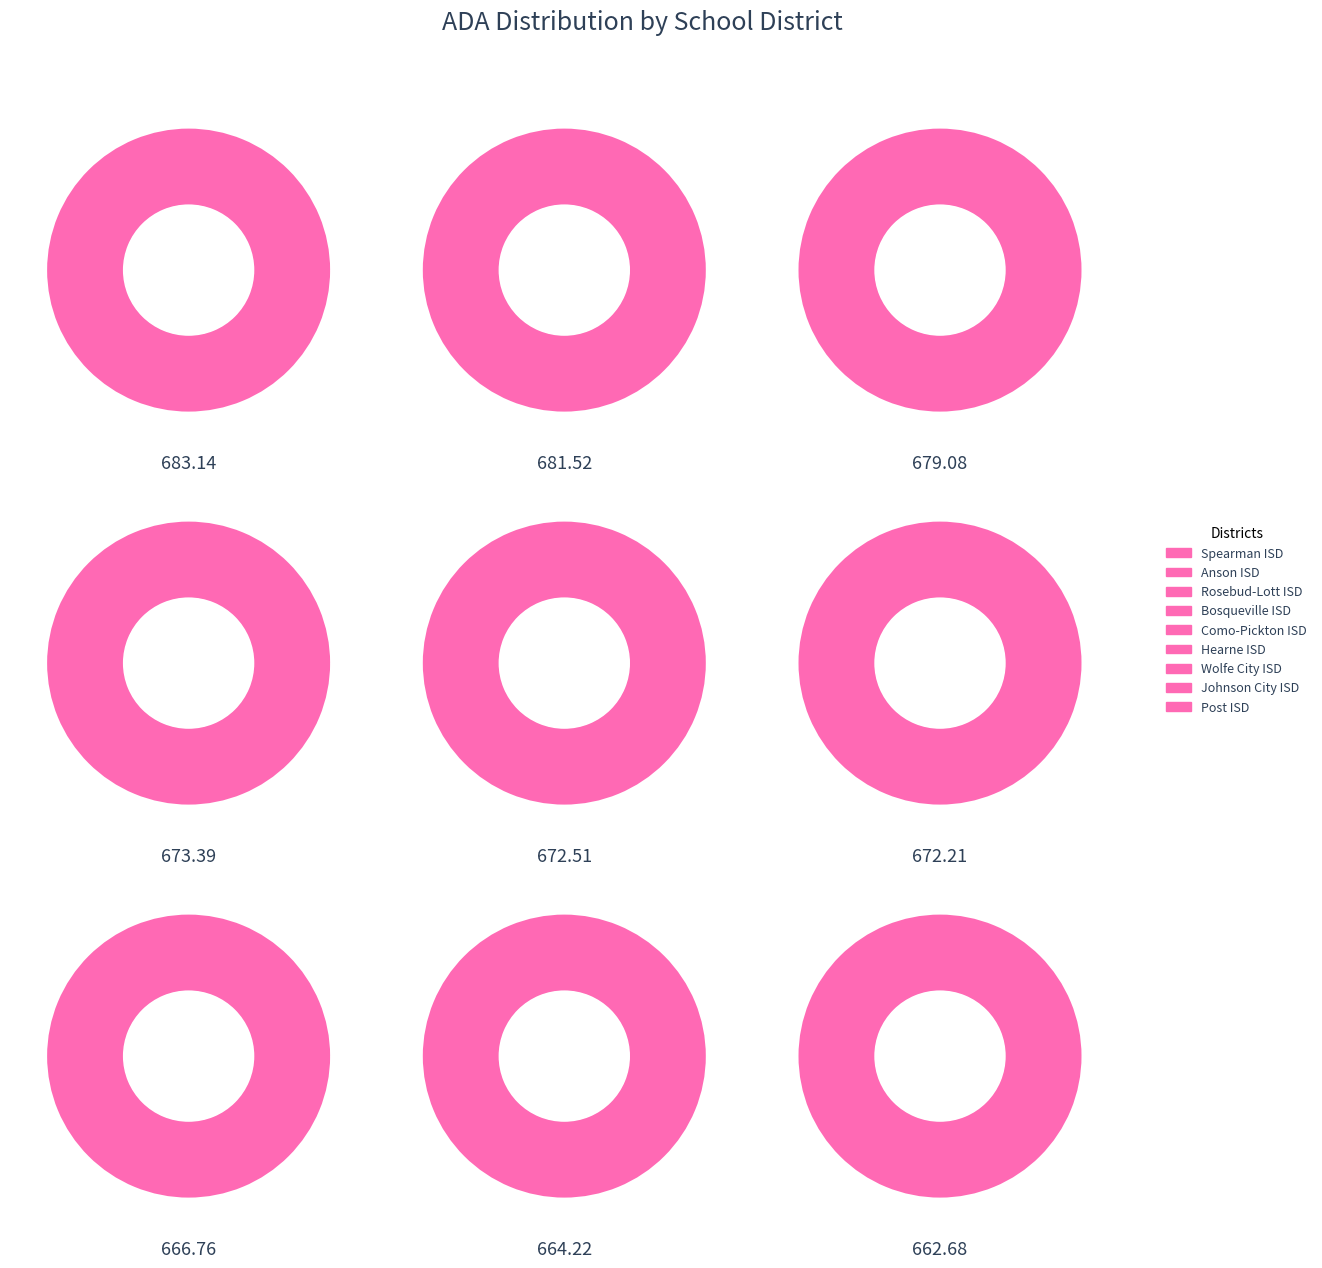

To the nearest percent, what portion does Bosqueville ISD represent?

11%